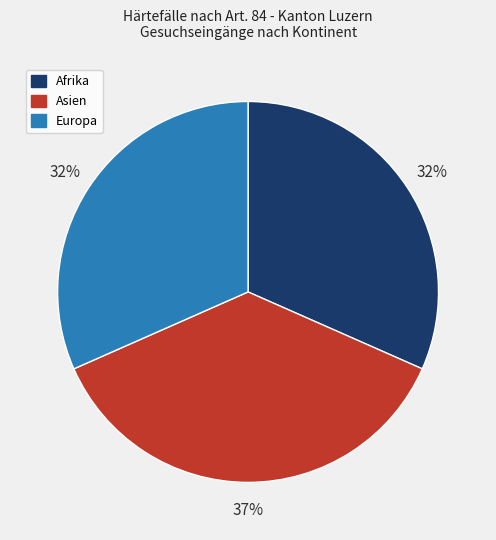

To the nearest percent, what is the average slice percentage?

33%